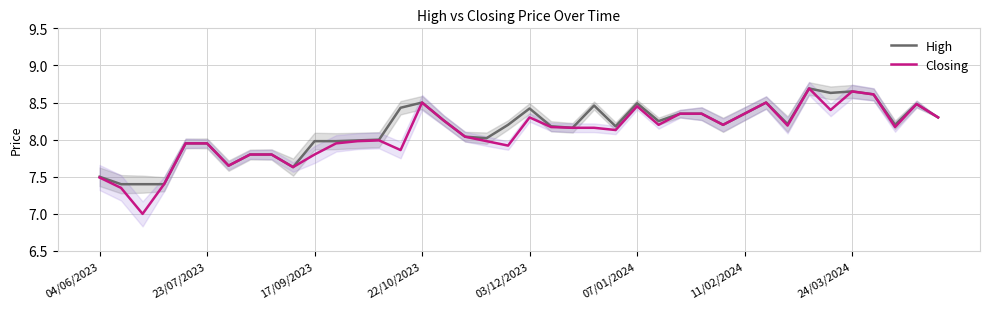

What is the difference between the maximum and minimum values in the High series?

1.3